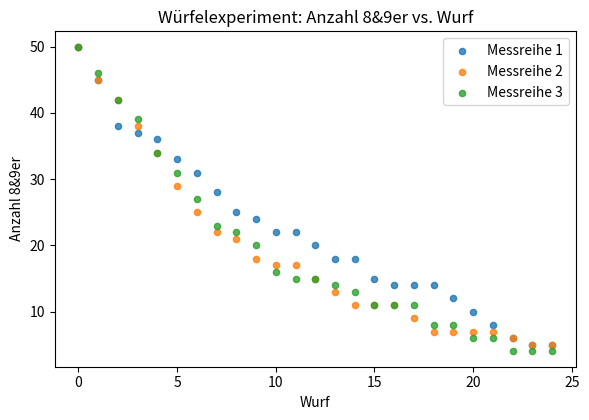

Which series has the widest spread of Y values?

Messreihe 3